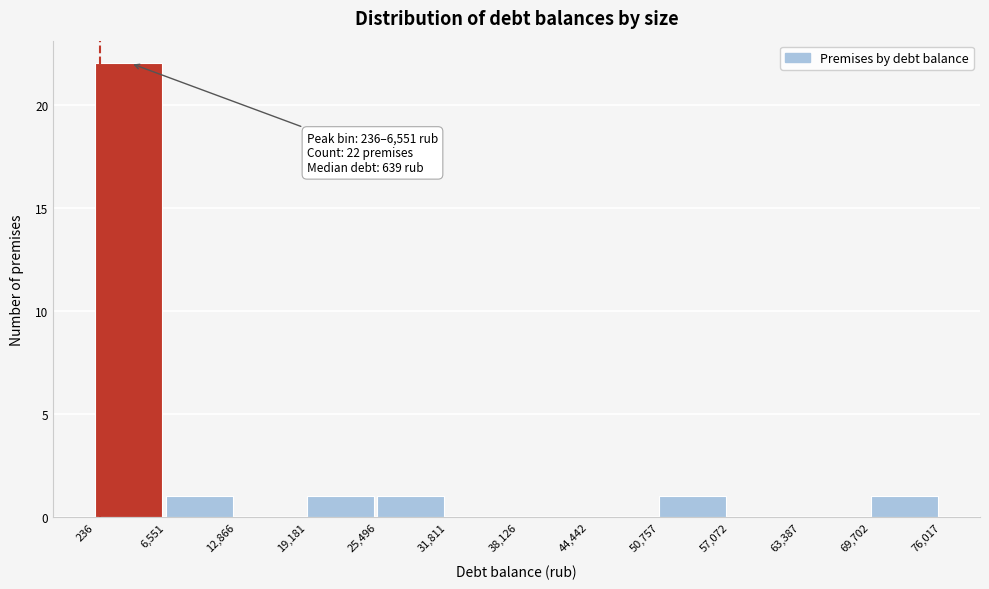

Which range on the x-axis has the tallest bar?

236 to 6,551